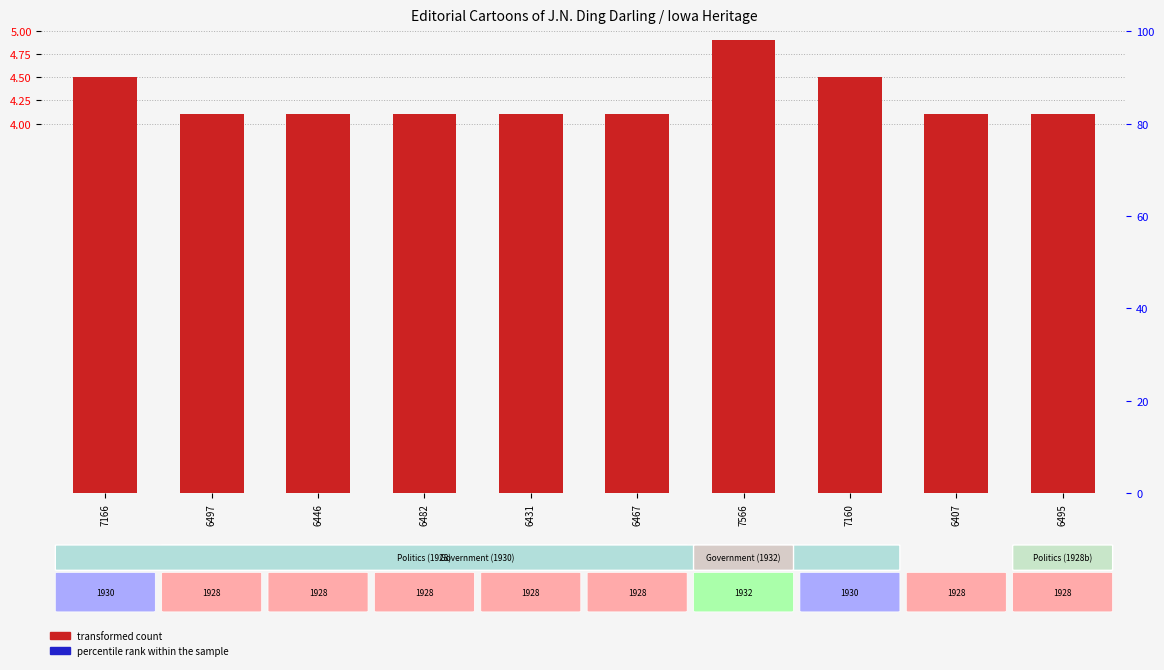

Reading left to right, list all the values displayed in this chart.

transformed count: 4.5	4.1	4.1	4.1	4.1	4.1	4.9	4.5	4.1	4.1
percentile rank within the sample: 0.0	0.0	0.0	0.0	0.0	0.0	0.0	0.0	0.0	0.0